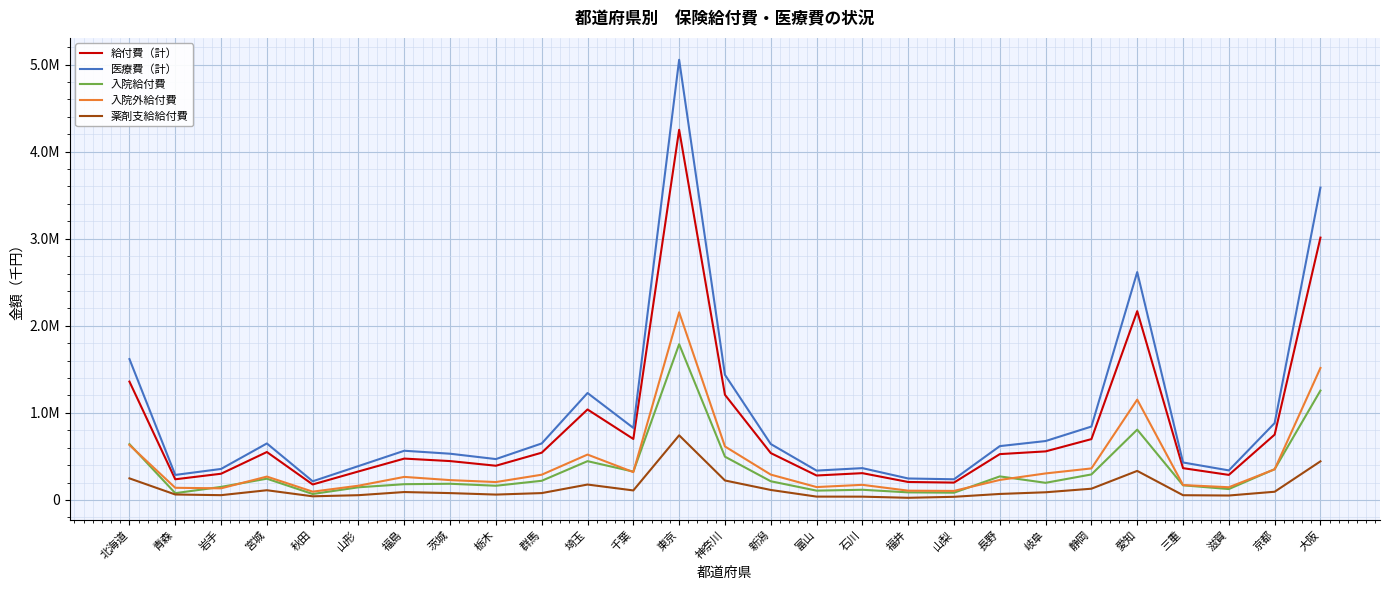

True or false: 入院外給付費 and 薬剤支給給付費 cross at least once.

False